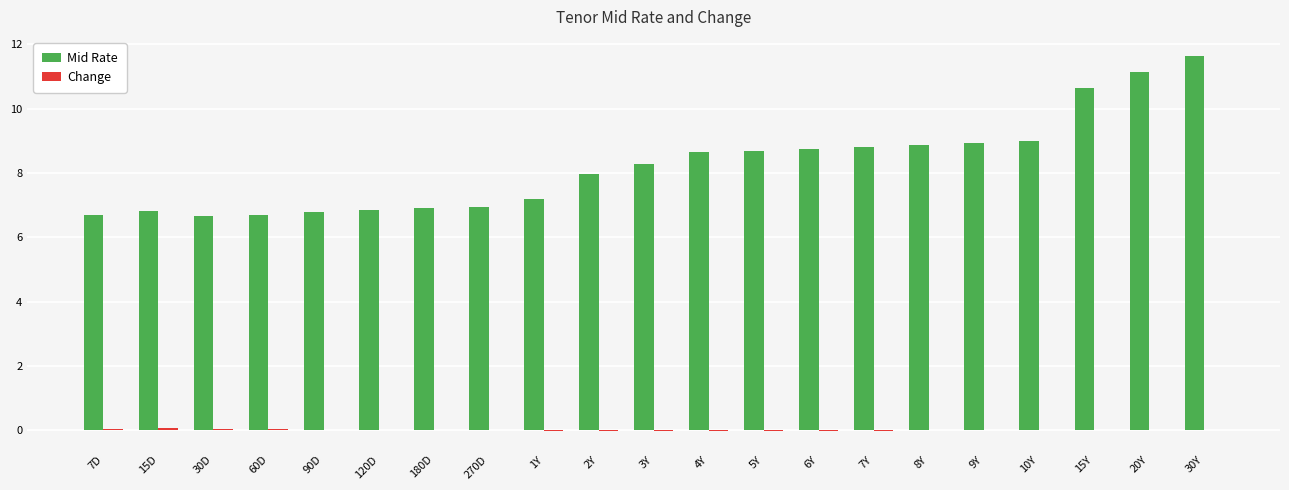

Which series has the largest total across all categories?

Mid Rate